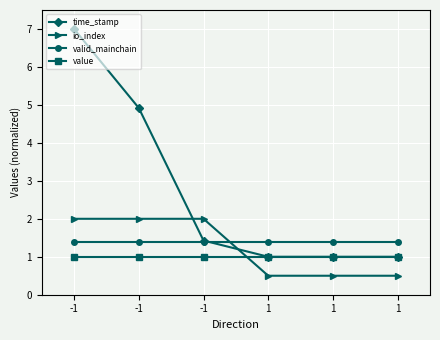

What are all the series names shown in the legend?

time_stamp, io_index, valid_mainchain, value